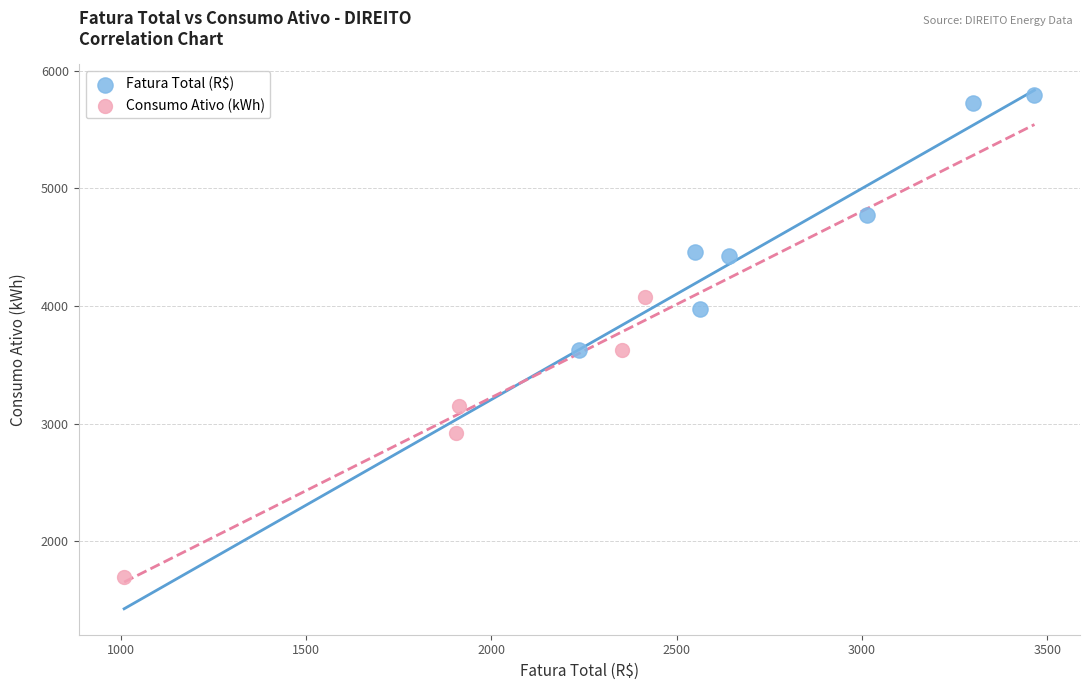

Which series has the widest spread of Y values?

Consumo Ativo (kWh)